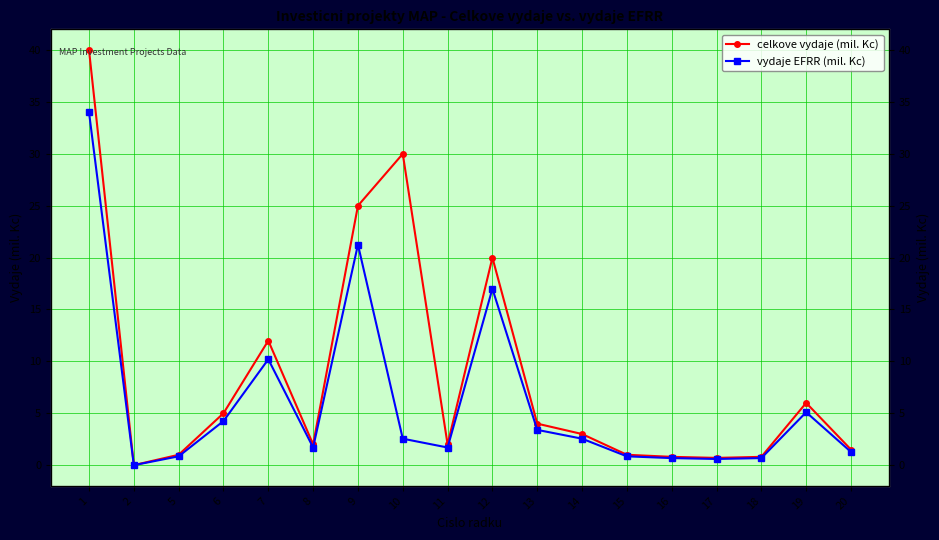

How many lines are shown in the chart?

2